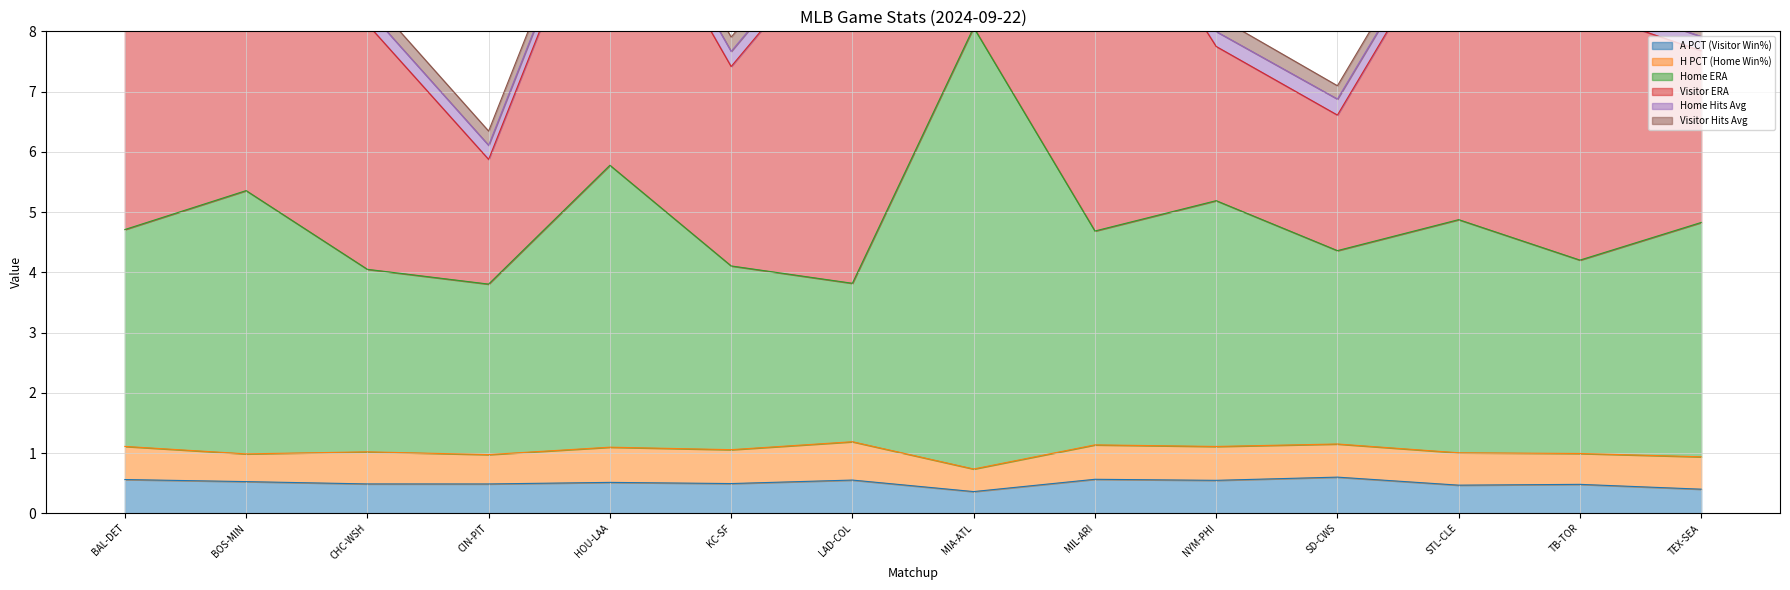

What is the value of the Home ERA point at the 14th from the left?

3.9